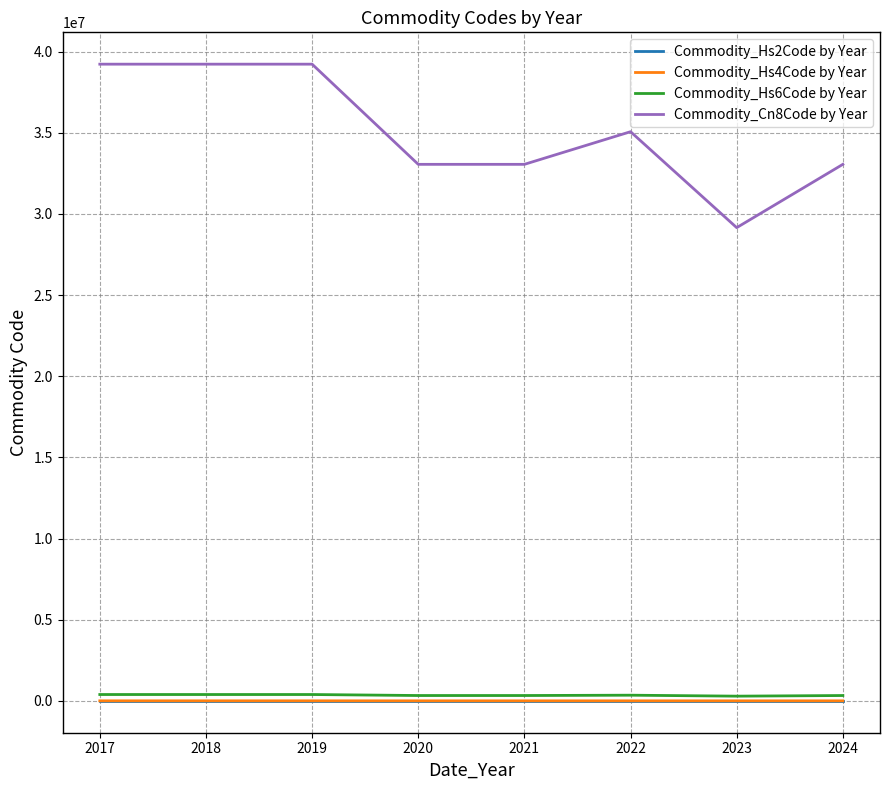

Does the chart display data point markers on the line(s)?

No